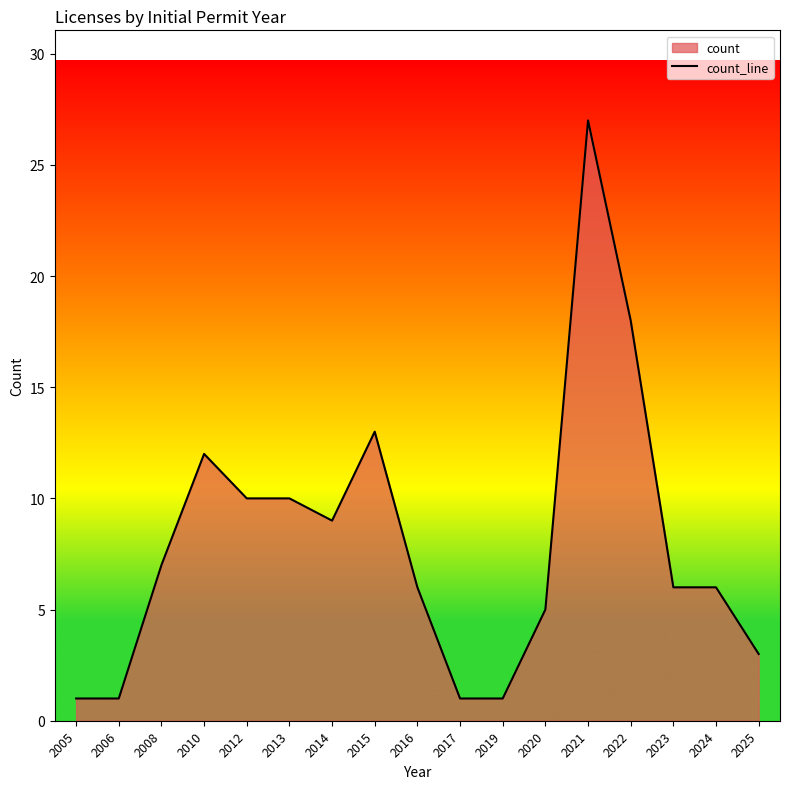

Approximately how many times larger is the value at 2024 compared to 2019?

6.0